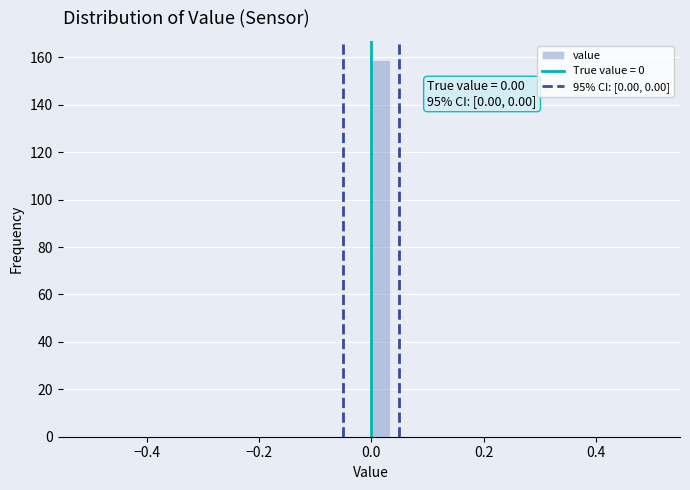

Around what value on the x-axis is the tallest bar? Give the approximate position of its centre, as read against the axis.

0.02